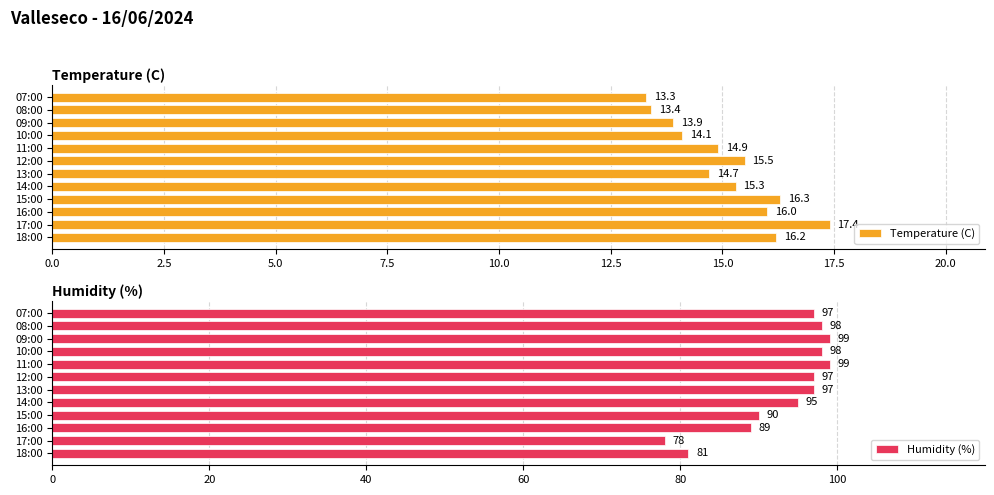

What is the greatest value displayed?

99.0